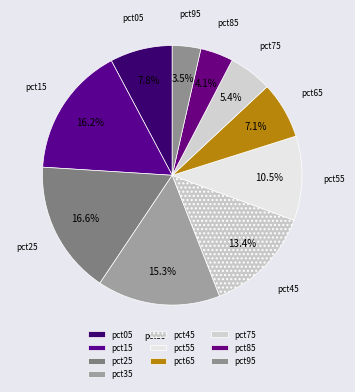

To the nearest percent, what is the difference between the largest and smallest slice percentages?

13%